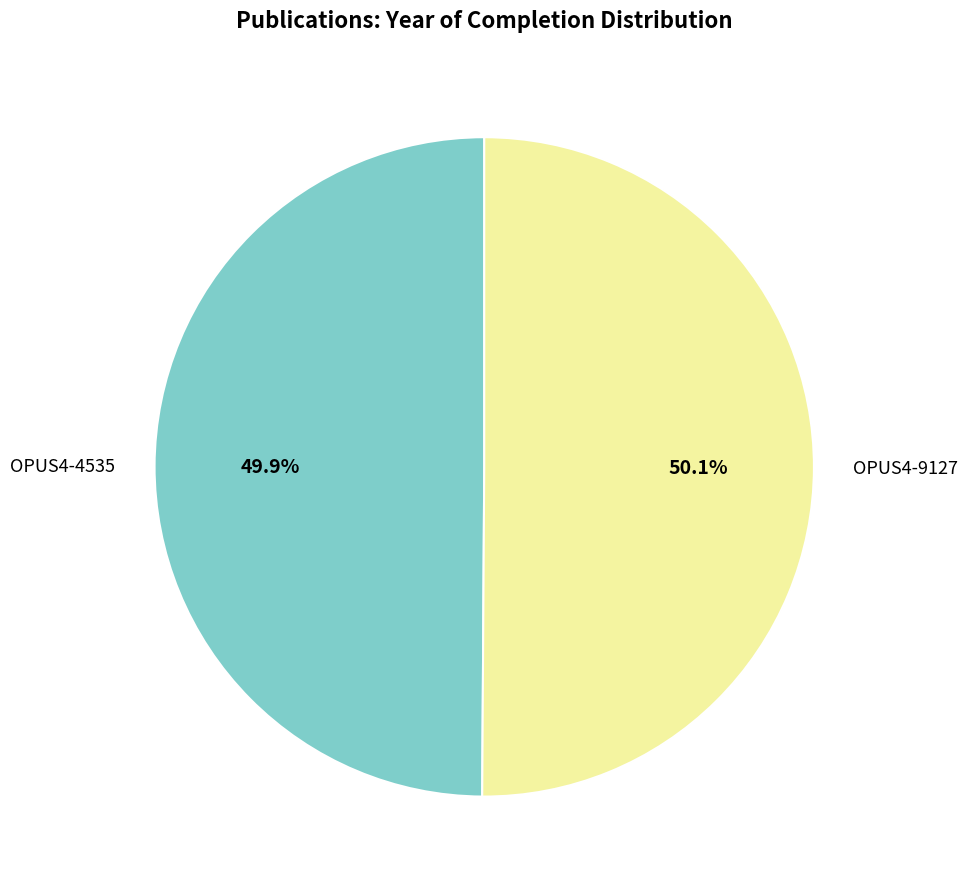

Approximately how many times larger is the value at OPUS4-9127 compared to OPUS4-4535?

1.0